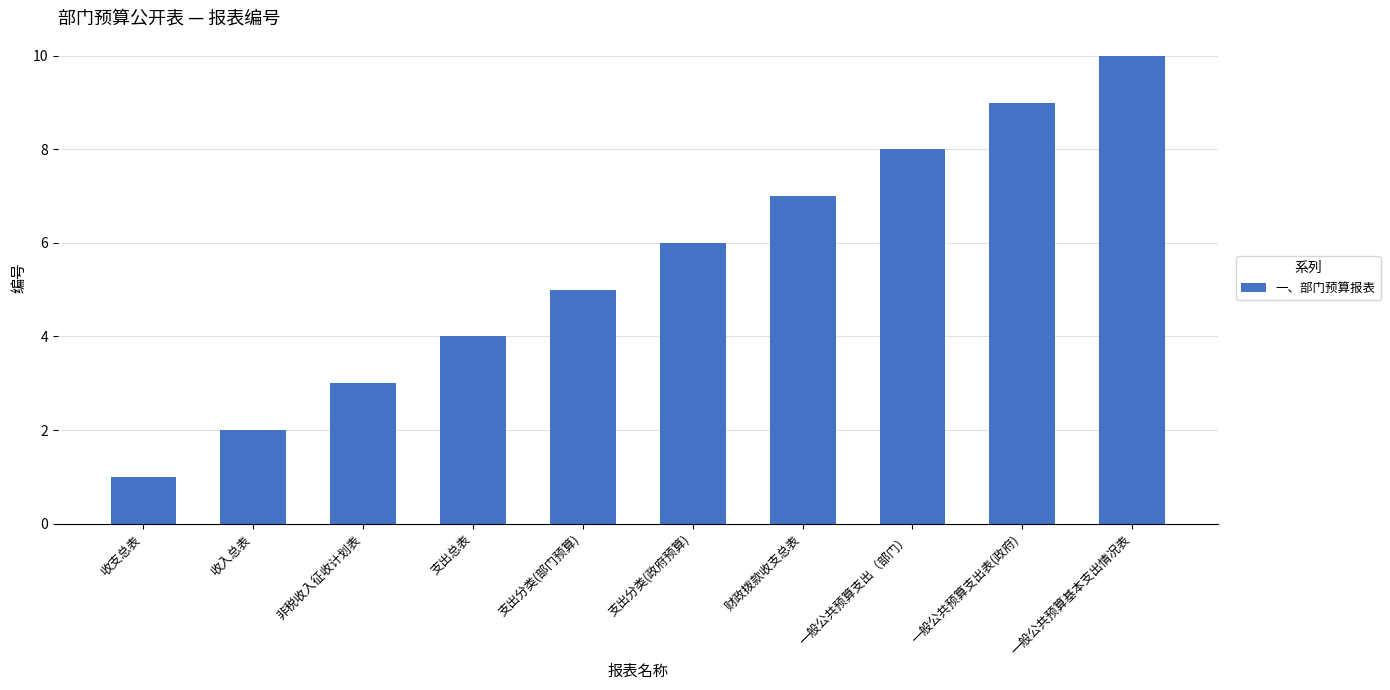

Which category has the lowest value across all series?

收支总表